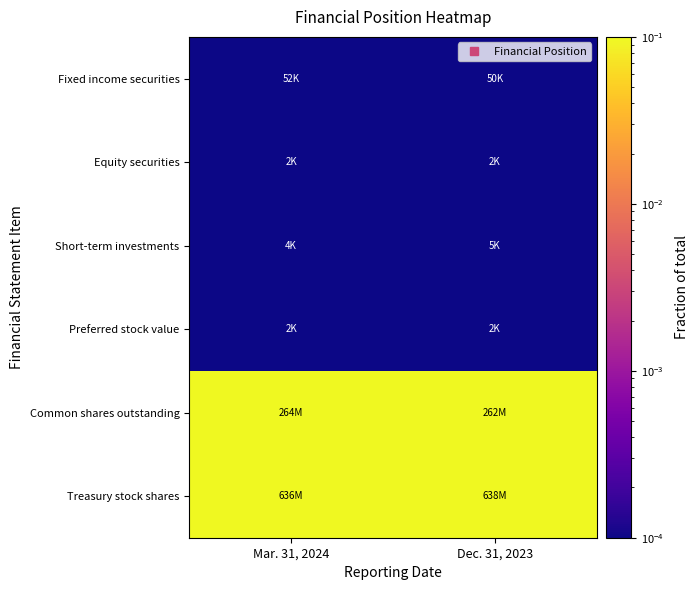

Between Mar. 31, 2024 and Dec. 31, 2023, which series saw the biggest shift?

Common shares outstanding